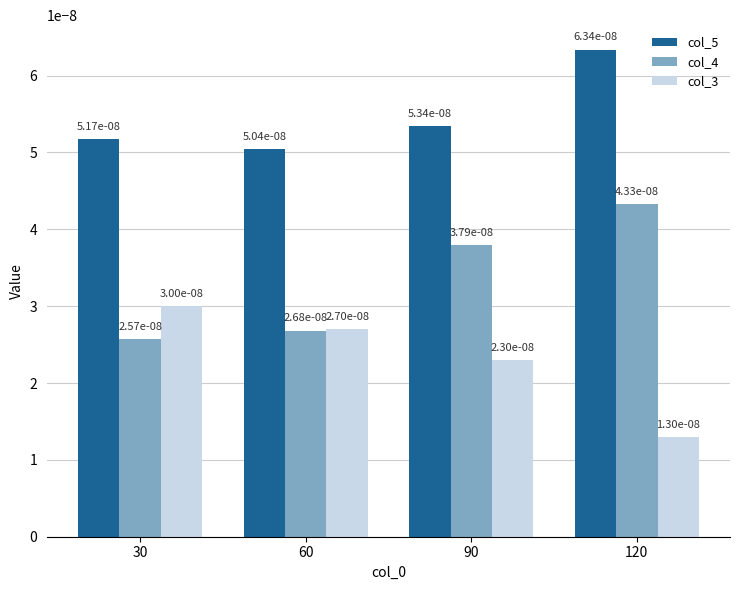

Where is col_5 nearest to the value 0?

60